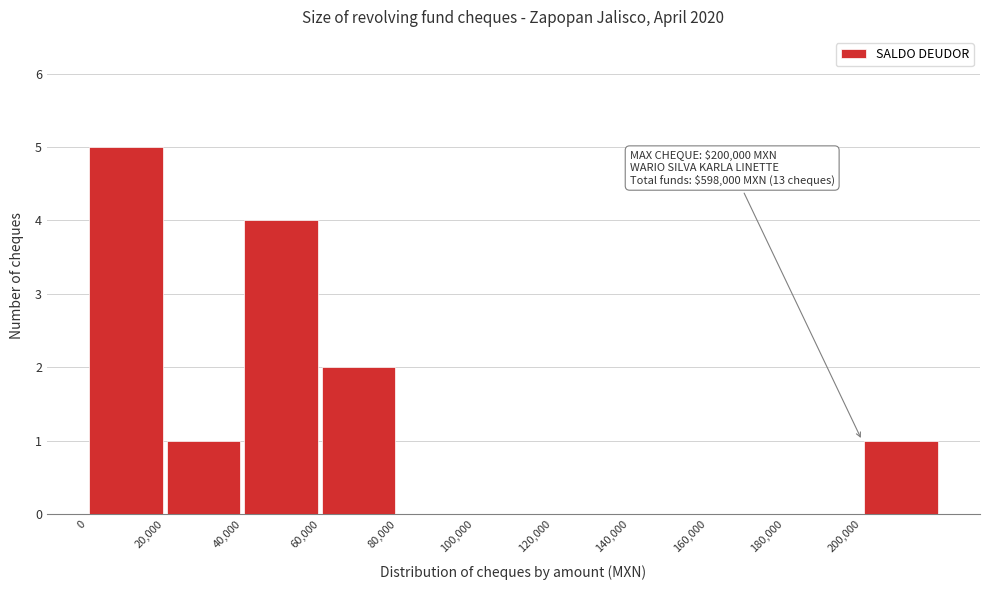

Over which range of the x-axis is the bar tallest?

0 to 20000